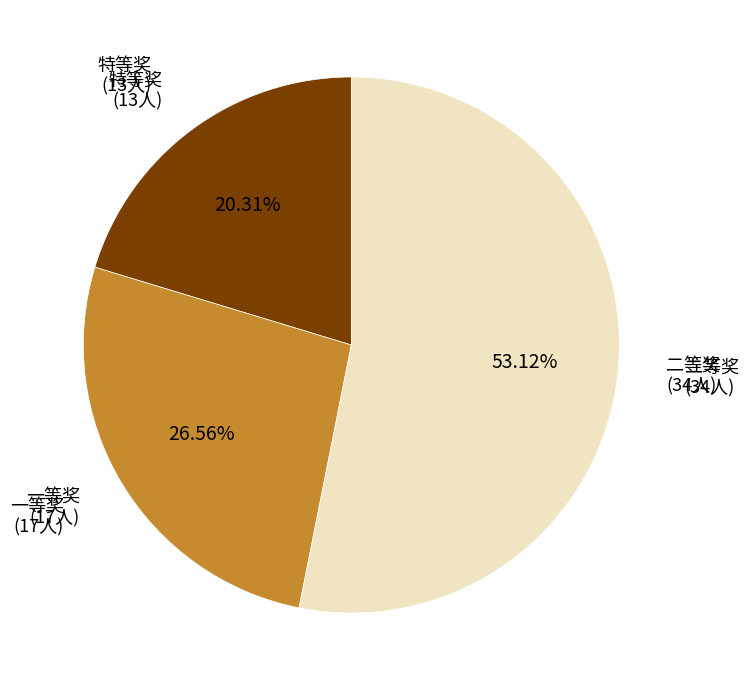

Which slice is the largest?

二等奖